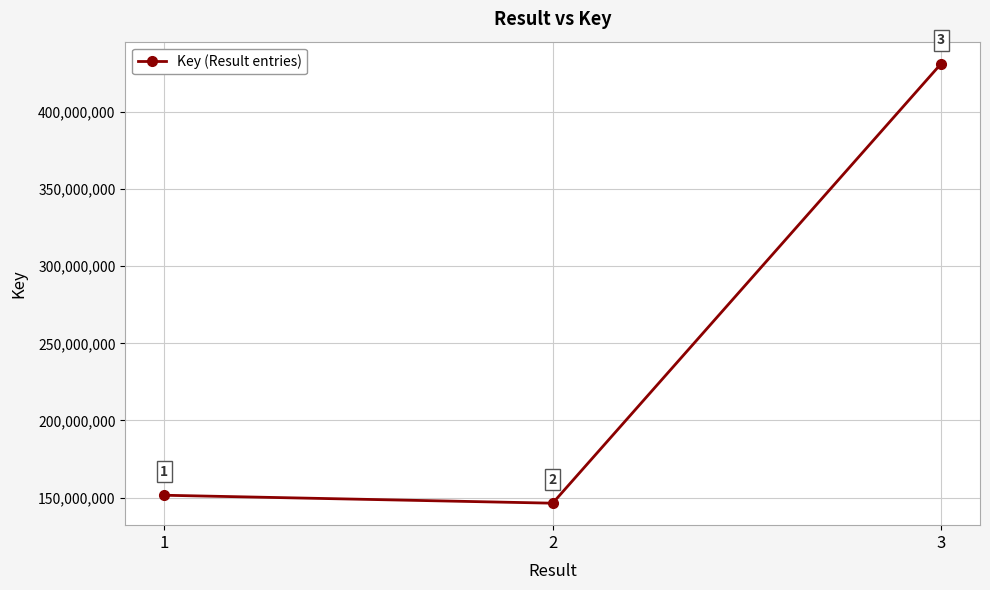

What is the approximate value at 2, to the nearest 100?

146343000